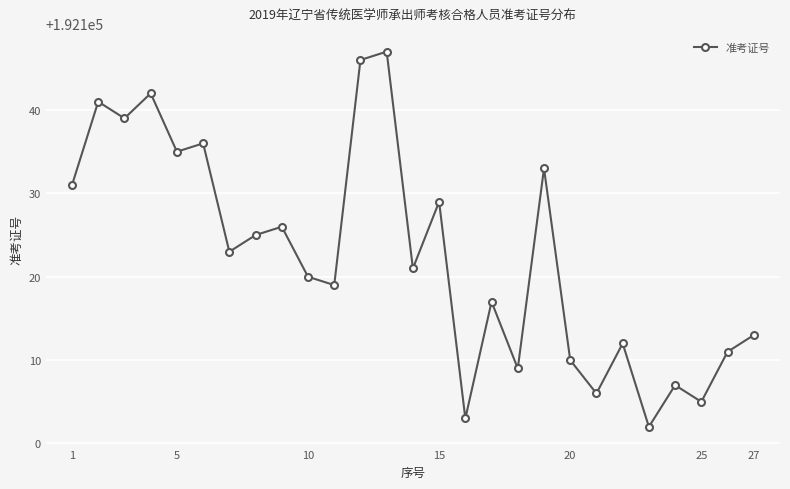

What is the smallest value displayed?

192102